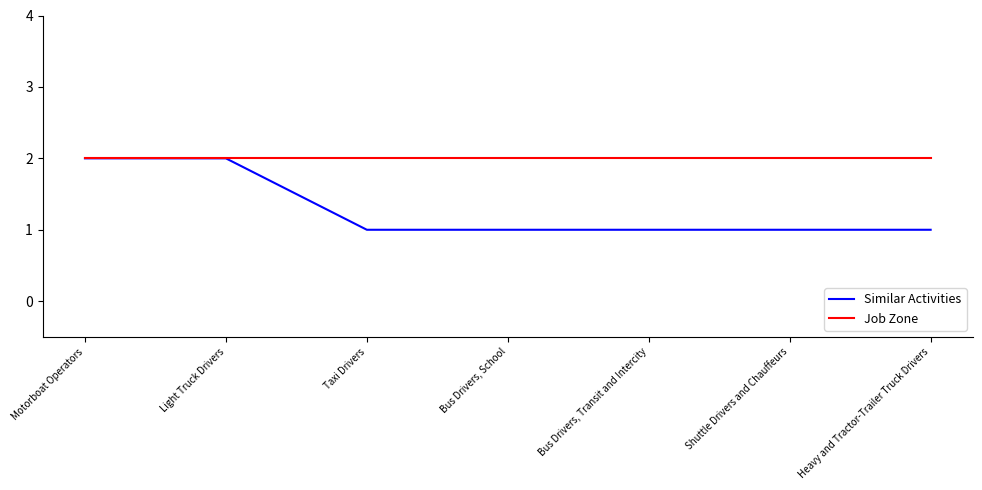

What position from the left is Motorboat Operators?

1